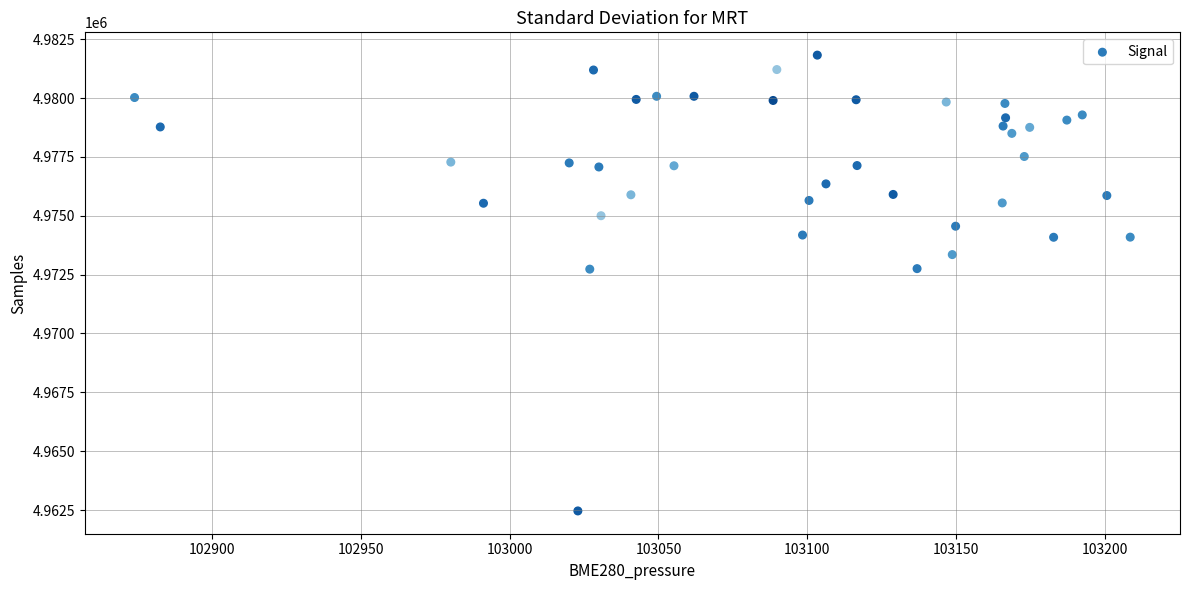

What is the range of Y values (max minus min)?

19357